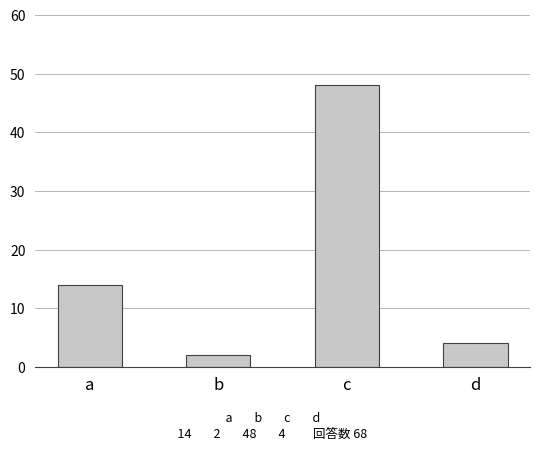

What is the change in value from a to b?

-12